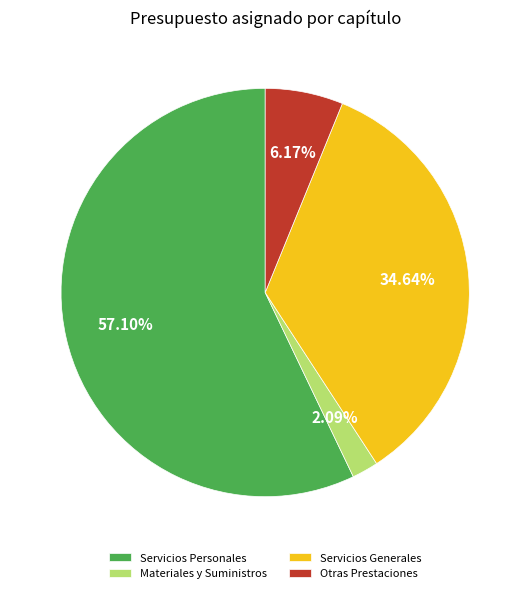

What percentage is NOT represented by Servicios Generales?

65.4%